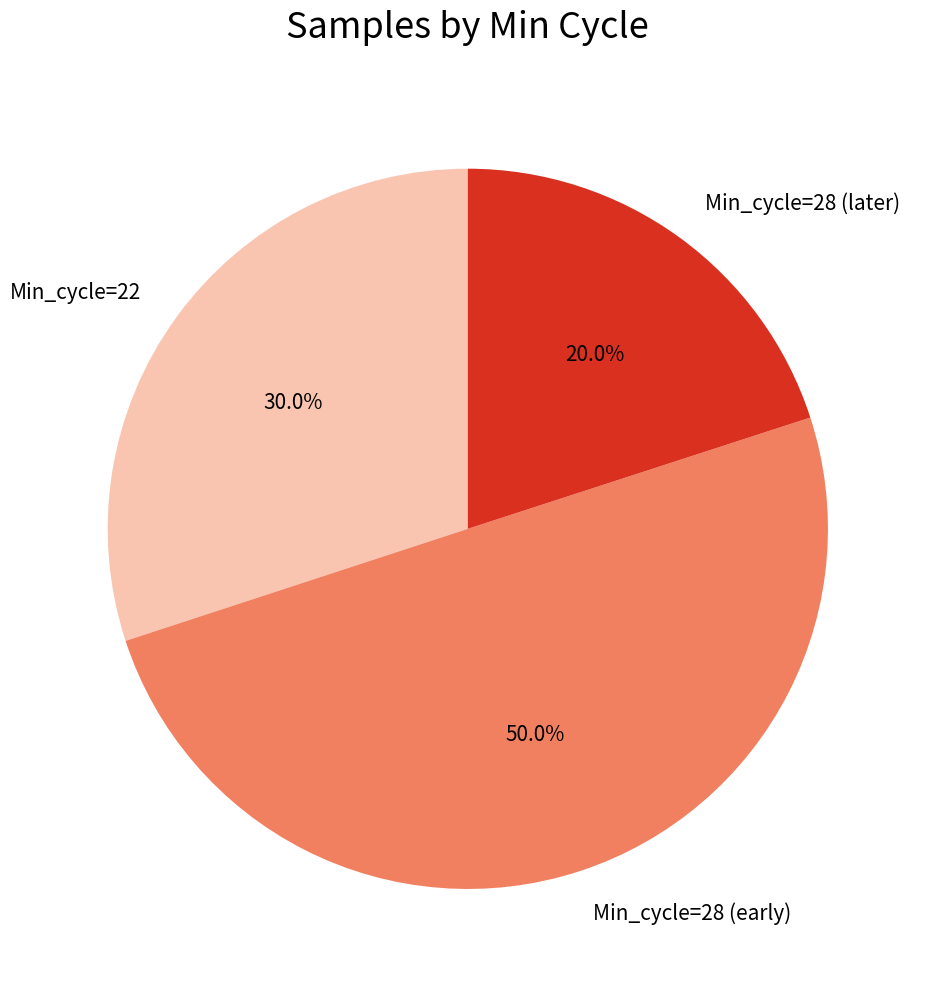

How many segments does this pie chart have?

3